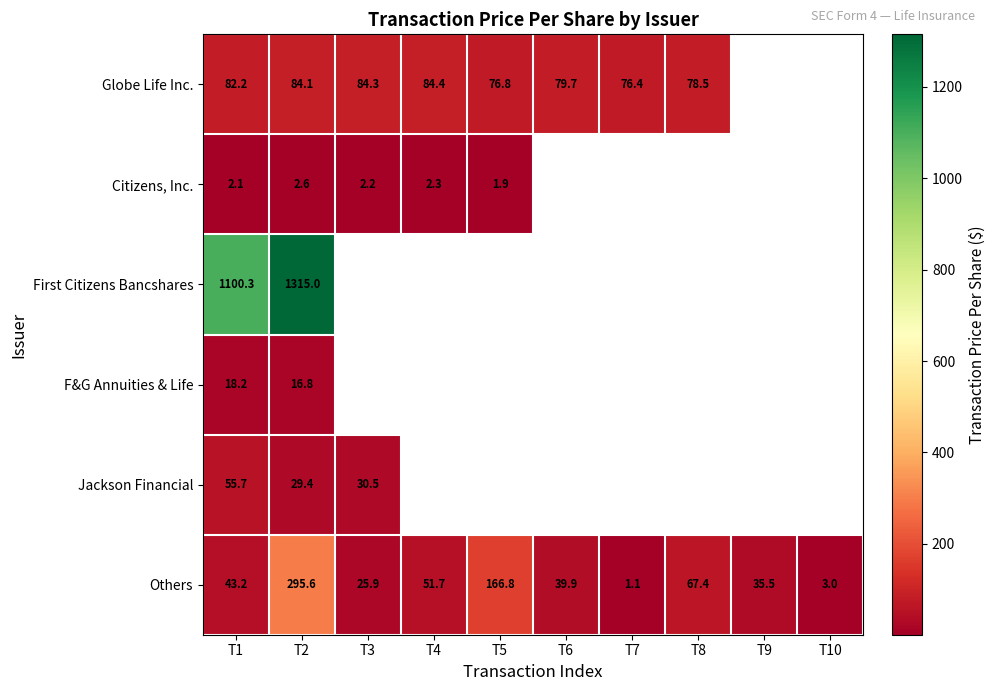

What is the minimum value shown in the chart?

1.1